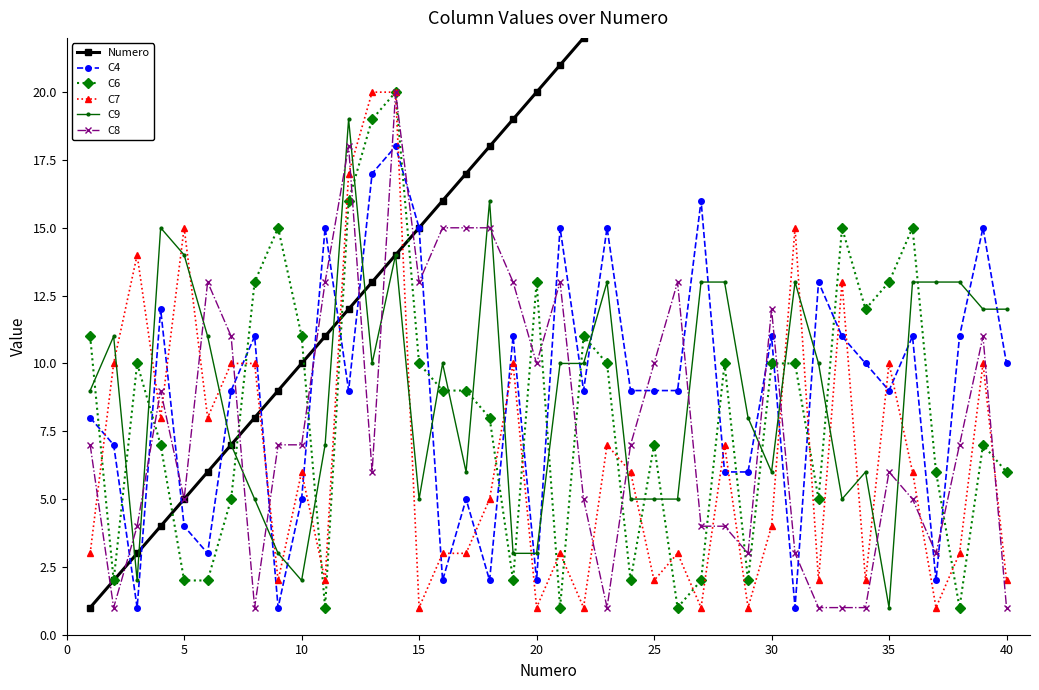

True or false: C9 has more than 2 interior local peaks.

True